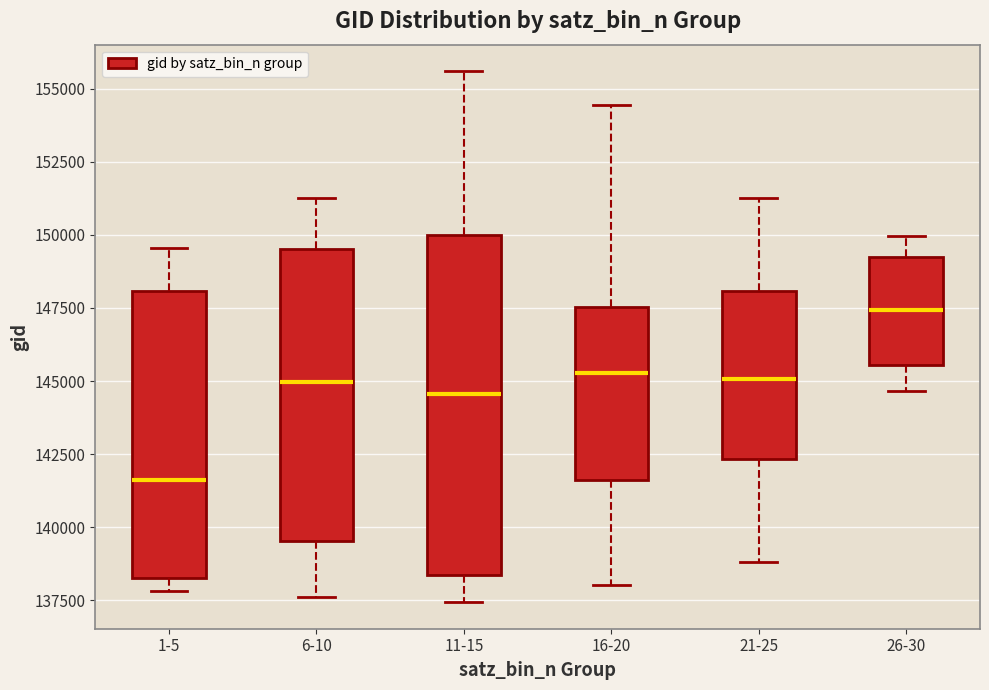

Reading left to right, transcribe this box plot: for each box, give where its median line is, the range the box spans, and where its two whiskers end, as read against the y-axis. The values are not printed on the chart, so give them approximately, as read against the axis.

1-5: median 141500, box 138500 to 148000, whiskers 138000 to 149500
6-10: median 145000, box 139500 to 149500, whiskers 137500 to 151000
11-15: median 144500, box 138500 to 150000, whiskers 137500 to 155500
16-20: median 145500, box 141500 to 147500, whiskers 138000 to 154500
21-25: median 145000, box 142500 to 148000, whiskers 139000 to 151500
26-30: median 147500, box 145500 to 149000, whiskers 144500 to 150000